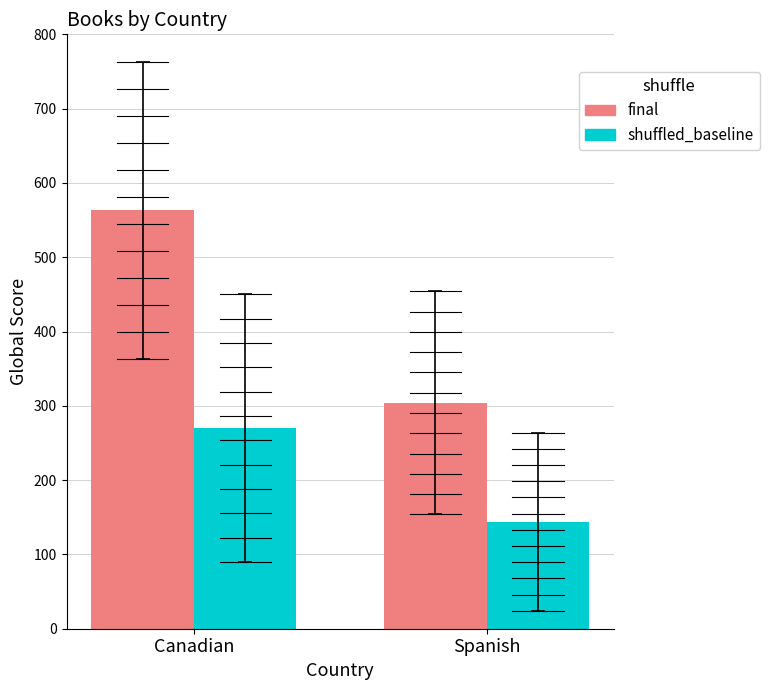

What is the greatest value displayed?

563